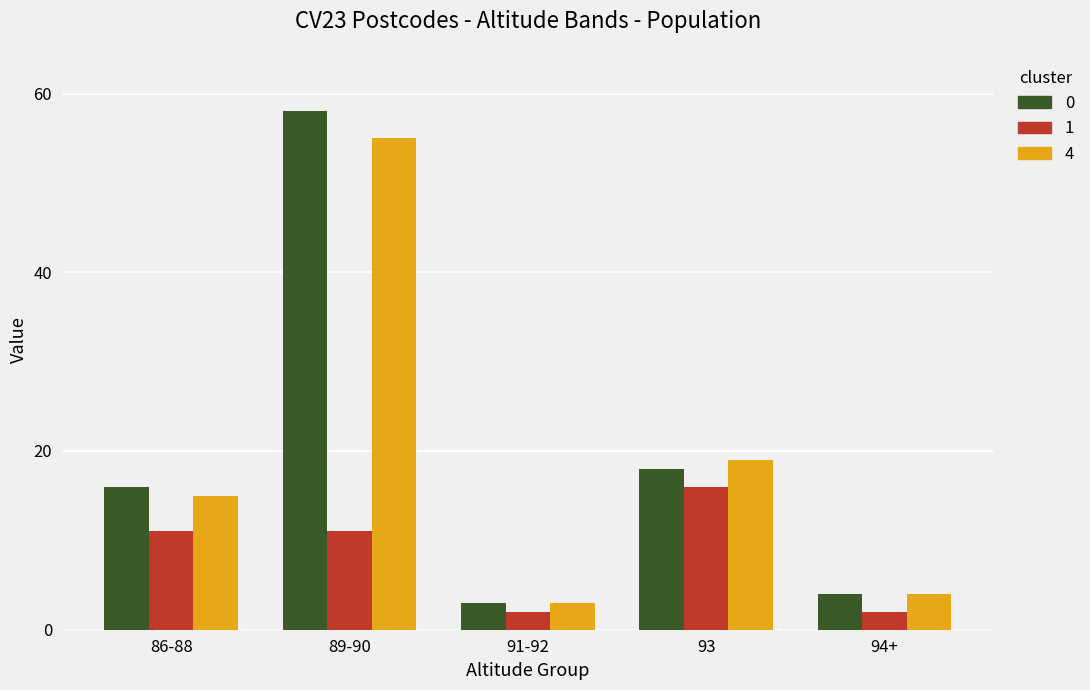

What is the difference between the 1 values at 86-88 and 91-92?

9